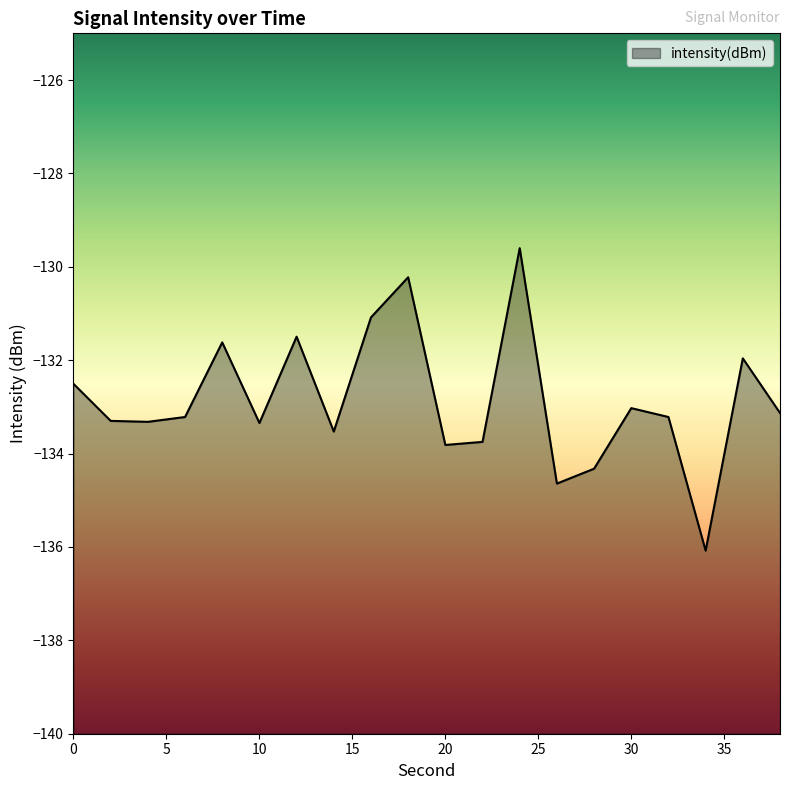

Count the number of categories in the chart.

20